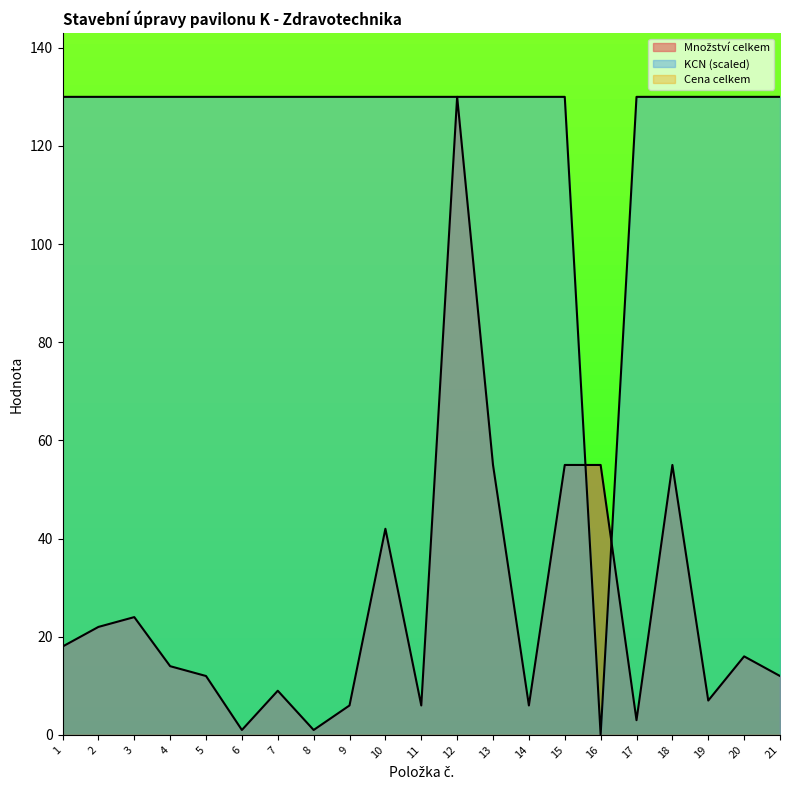

How many intersections are there between KCN and Množství celkem?

2